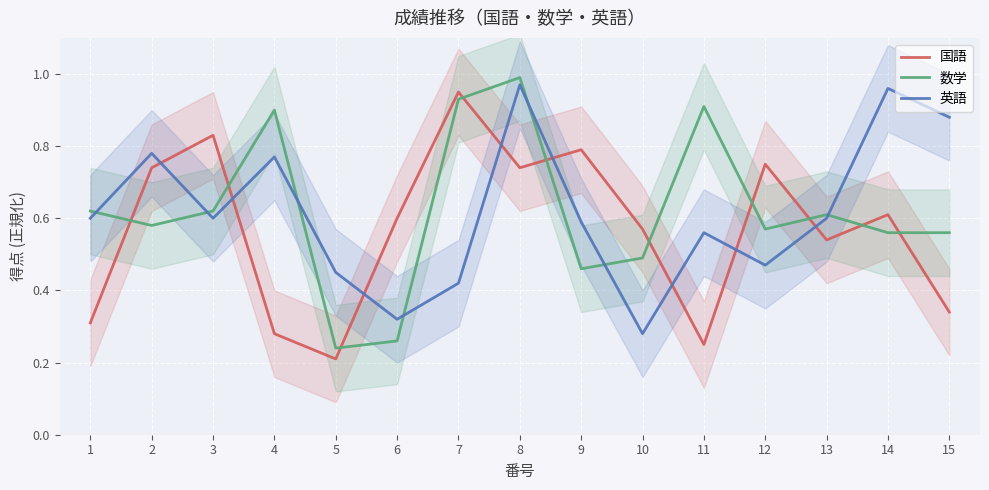

Reading left to right, transcribe all the data shown in this chart.

国語: 0.3	0.7	0.8	0.3	0.2	0.6	0.9	0.7	0.8	0.6	0.2	0.8	0.5	0.6	0.3
数学: 0.6	0.6	0.6	0.9	0.2	0.3	0.9	1.0	0.5	0.5	0.9	0.6	0.6	0.6	0.6
英語: 0.6	0.8	0.6	0.8	0.5	0.3	0.4	1.0	0.6	0.3	0.6	0.5	0.6	1.0	0.9